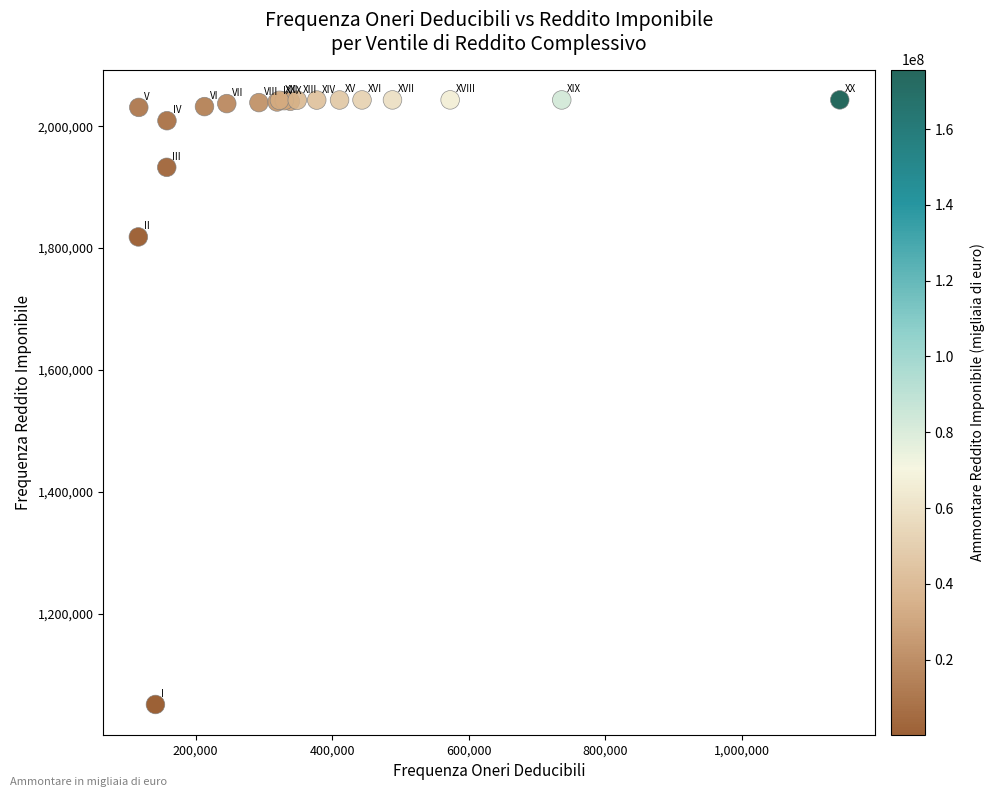

What Y value in the scatter plot is closest to 1546900?

1818157